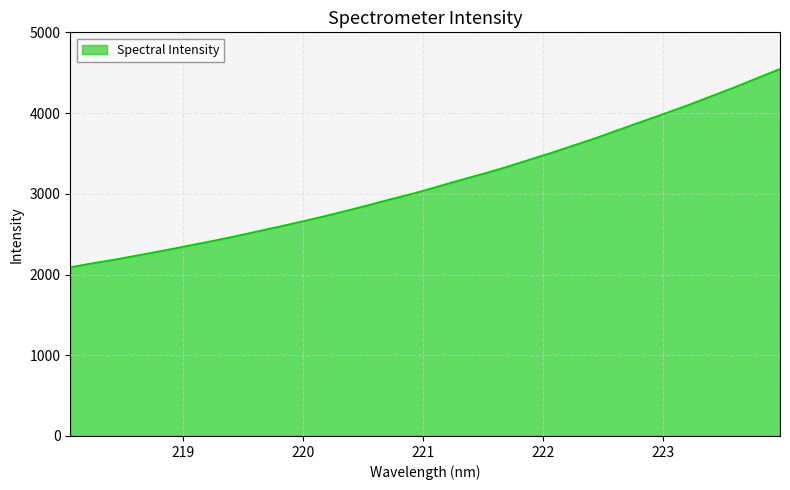

What is the smallest value displayed?

2090.8